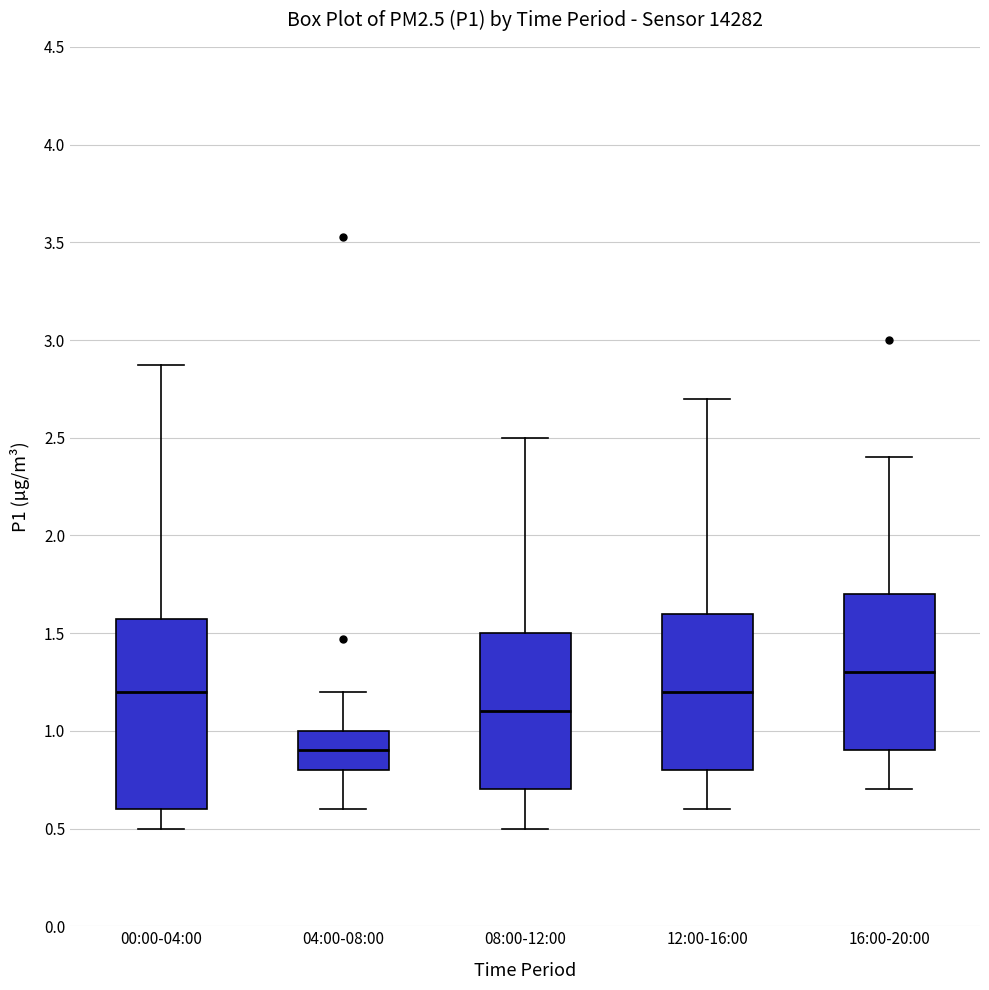

Reading left to right, read every box against the y-axis: the position of its median line, the range the box covers, and the ends of its whiskers. The values are not printed on the chart, so give them approximately, as read against the axis.

00:00-04:00: median 1.20, box 0.60 to 1.55, whiskers 0.50 to 2.85
04:00-08:00: median 0.90, box 0.80 to 1.00, whiskers 0.60 to 1.20
08:00-12:00: median 1.10, box 0.70 to 1.50, whiskers 0.50 to 2.50
12:00-16:00: median 1.20, box 0.80 to 1.60, whiskers 0.60 to 2.70
16:00-20:00: median 1.30, box 0.90 to 1.70, whiskers 0.70 to 2.40